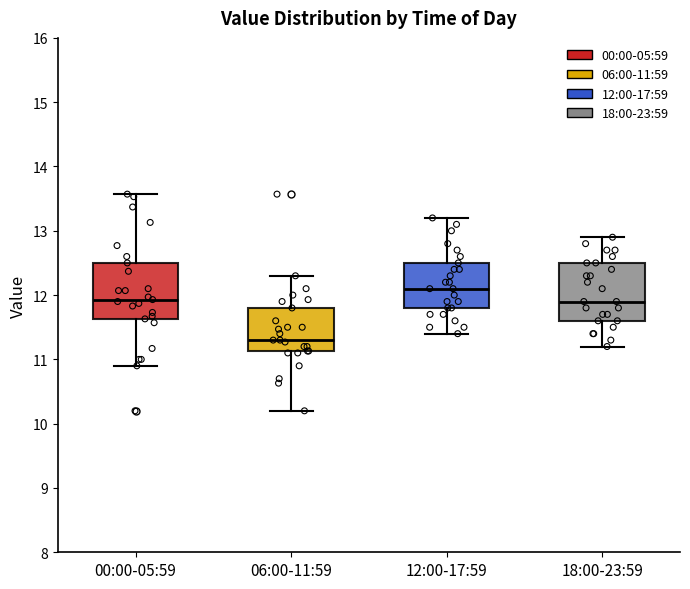

Which box has the lowest median line?

06:00-11:59